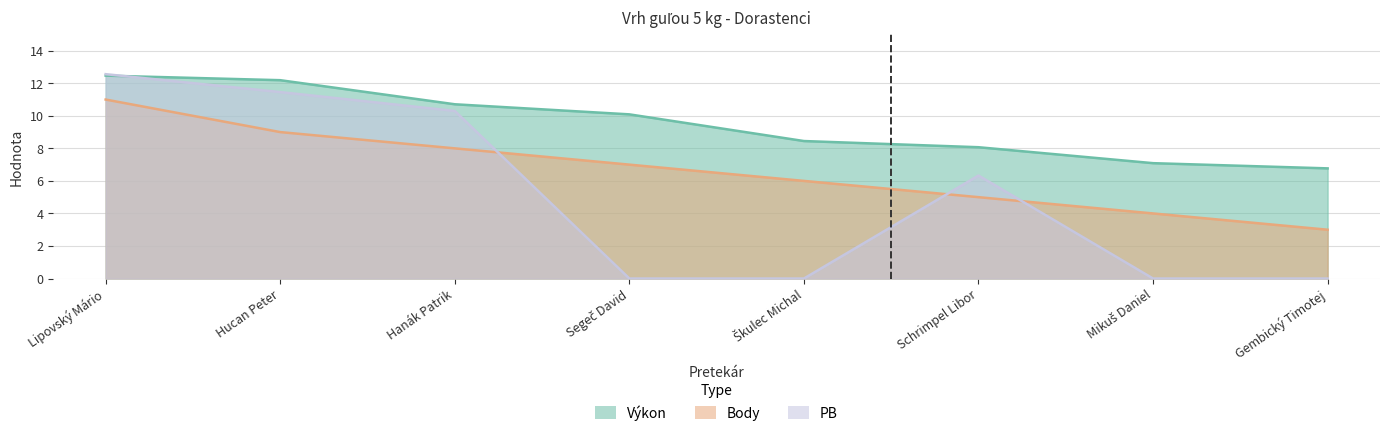

What is the greatest value displayed?

12.6